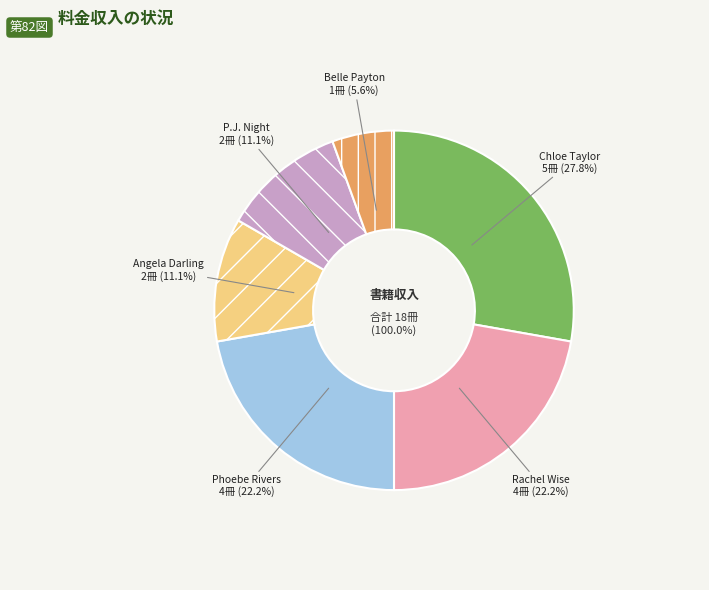

Is it true that Phoebe Rivers is 22% of the pie?

True